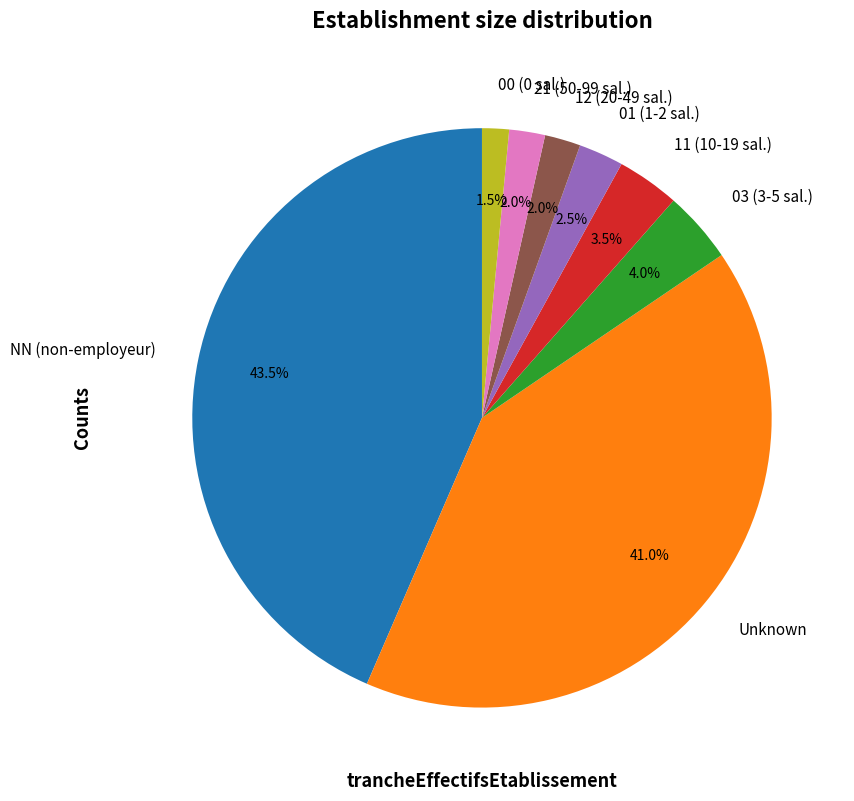

Between NN (non-employeur) and 01 (1-2 sal.), which is larger?

NN (non-employeur)